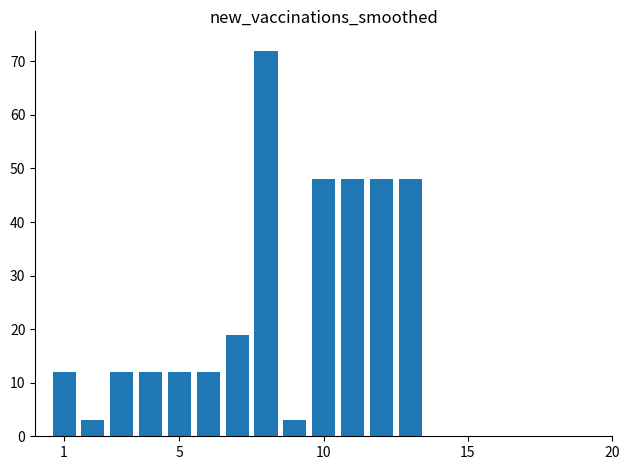

What is the sum of all values?

349